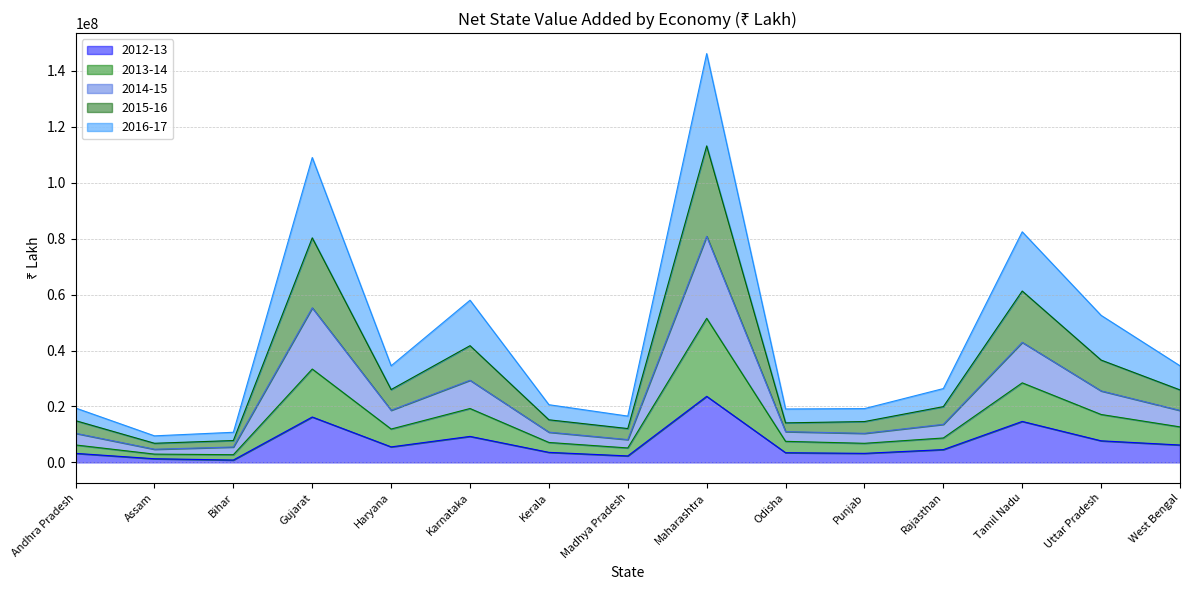

Is it true that 2012-13 equals 23615815 at Maharashtra?

True